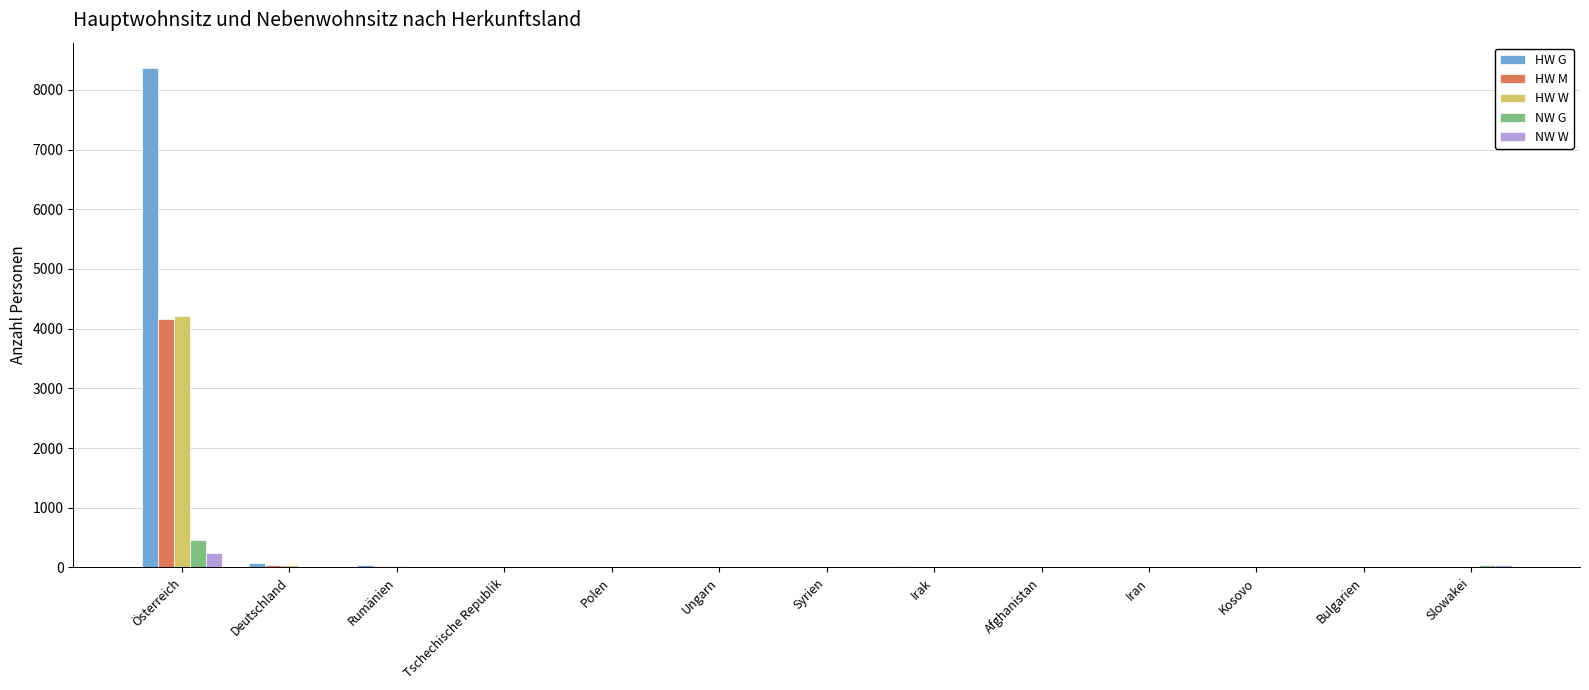

Which series changed the most between Österreich and Bulgarien?

HW G